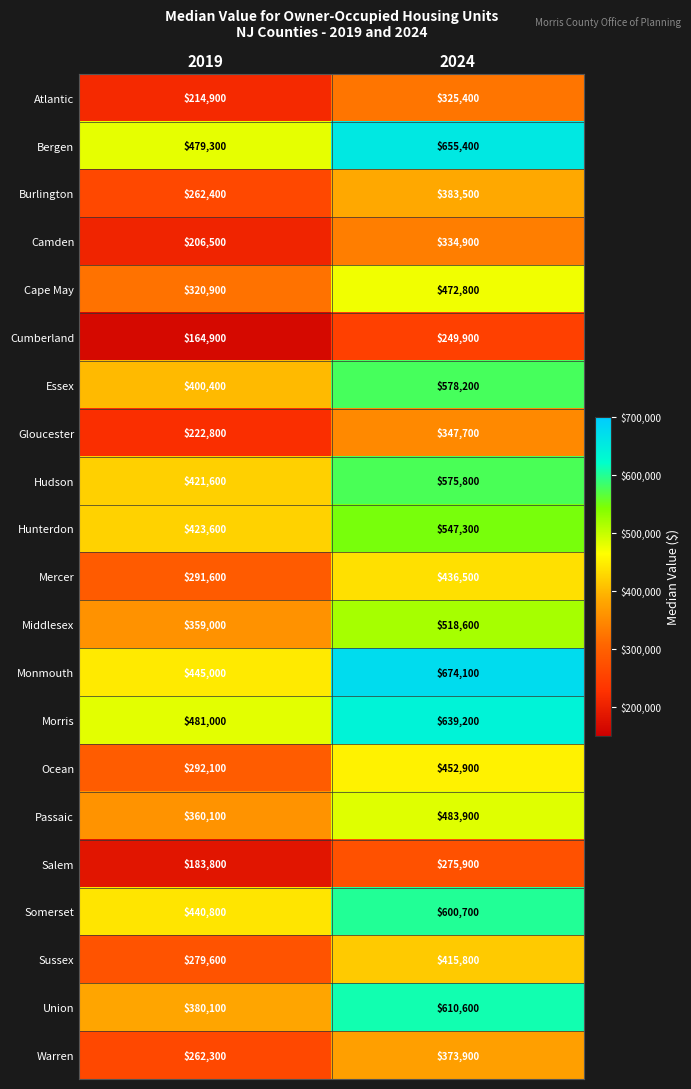

The value of Monmouth at 2024 is 1098593. True or false?

False